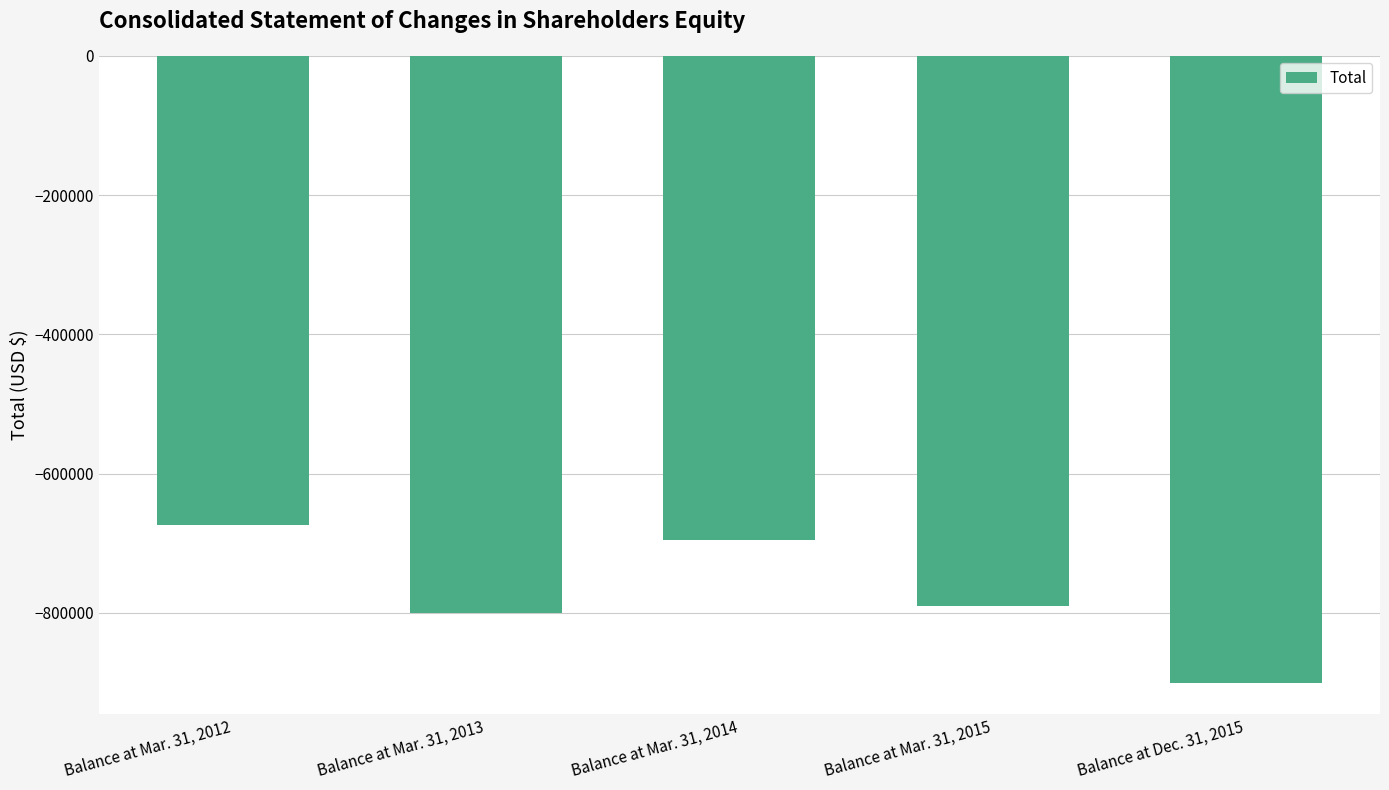

How many categories are shown in the chart?

5